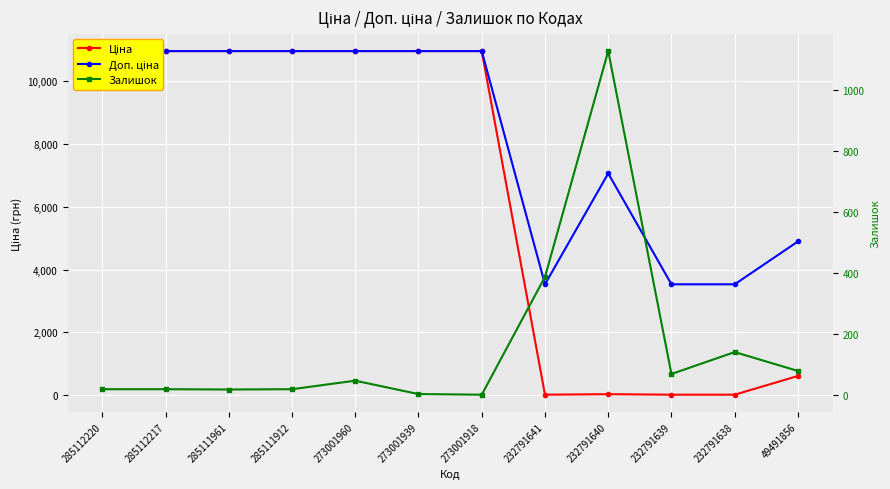

What is the spread (max minus min) of values at 285112220?

10934.0